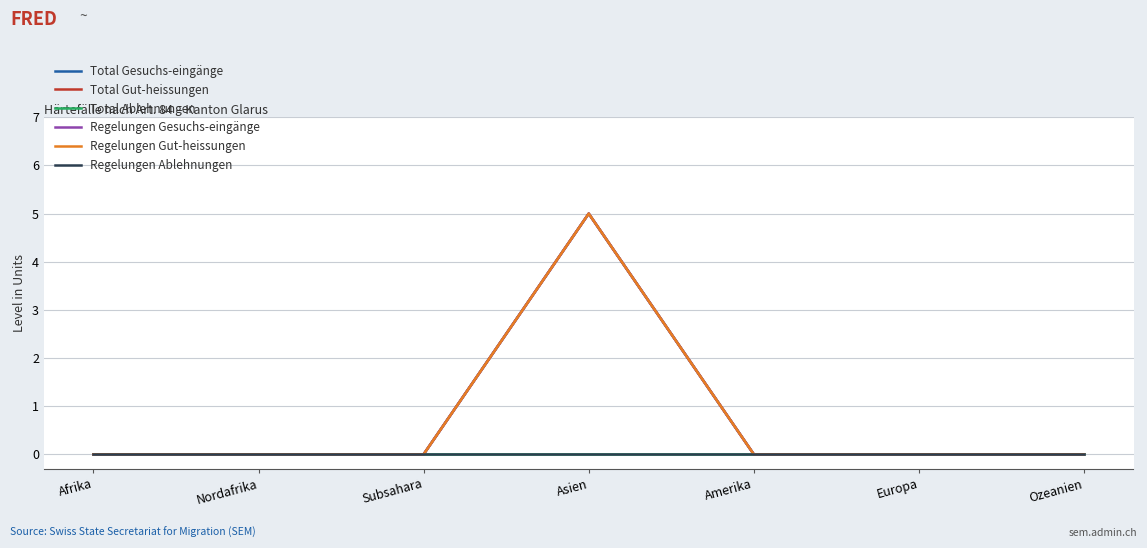

Does the chart display data point markers on the line(s)?

No